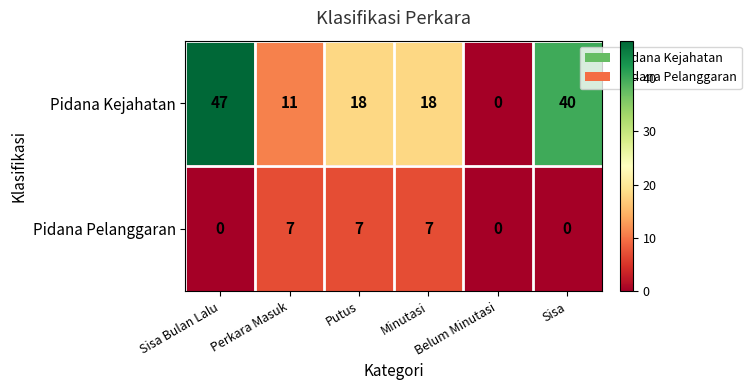

What is the spread (max minus min) of values at Sisa?

40